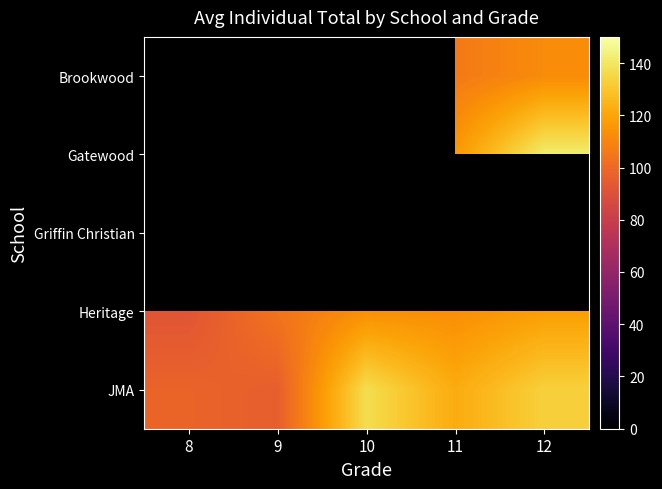

What is the minimum value for Heritage?

92.0